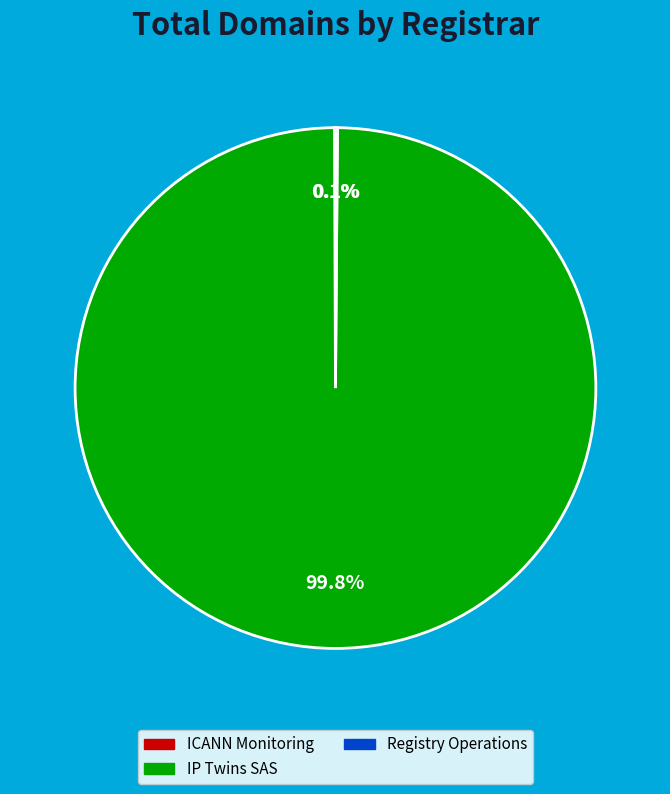

Is there a majority slice in this chart?

Yes